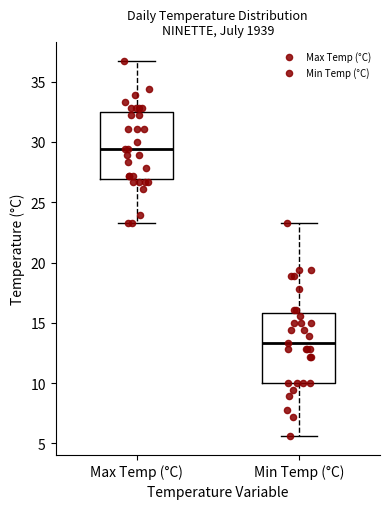

Reading left to right, read every box against the y-axis: the position of its median line, the range the box covers, and the ends of its whiskers. The values are not printed on the chart, so give them approximately, as read against the axis.

Max Temp (°C): median 29.5, box 27.0 to 32.5, whiskers 23.5 to 36.5
Min Temp (°C): median 13.5, box 10.0 to 16.0, whiskers 5.5 to 23.5